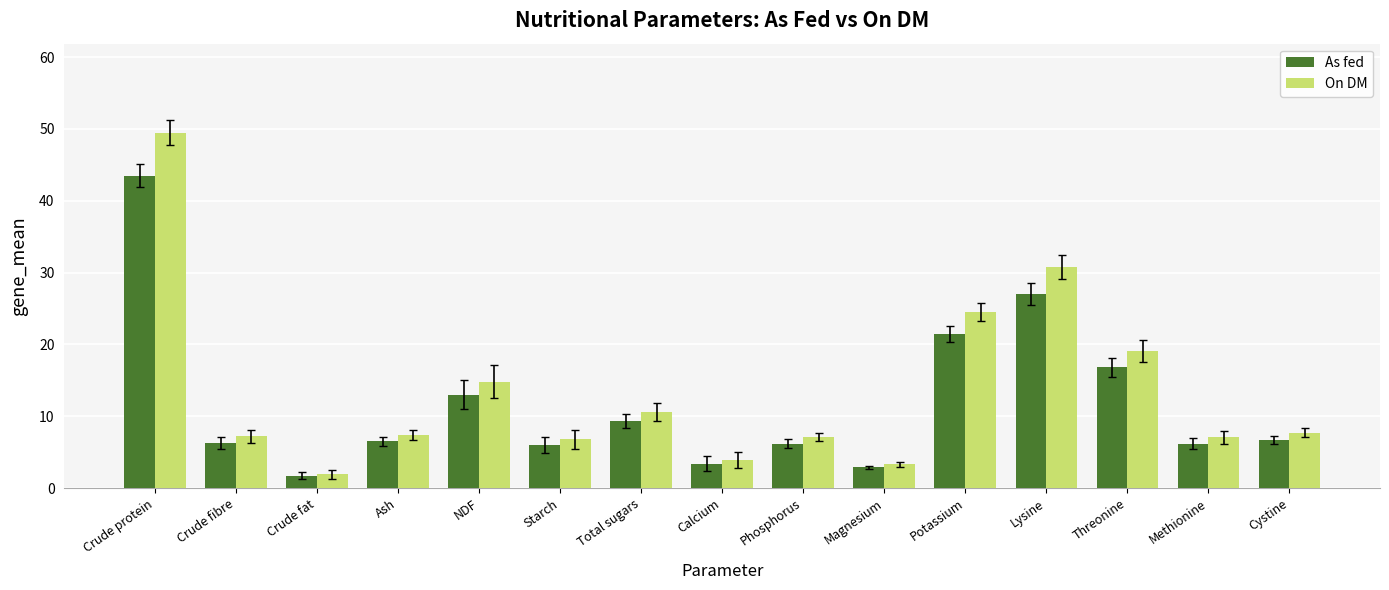

The value of As fed at Calcium is 5.4. True or false?

False